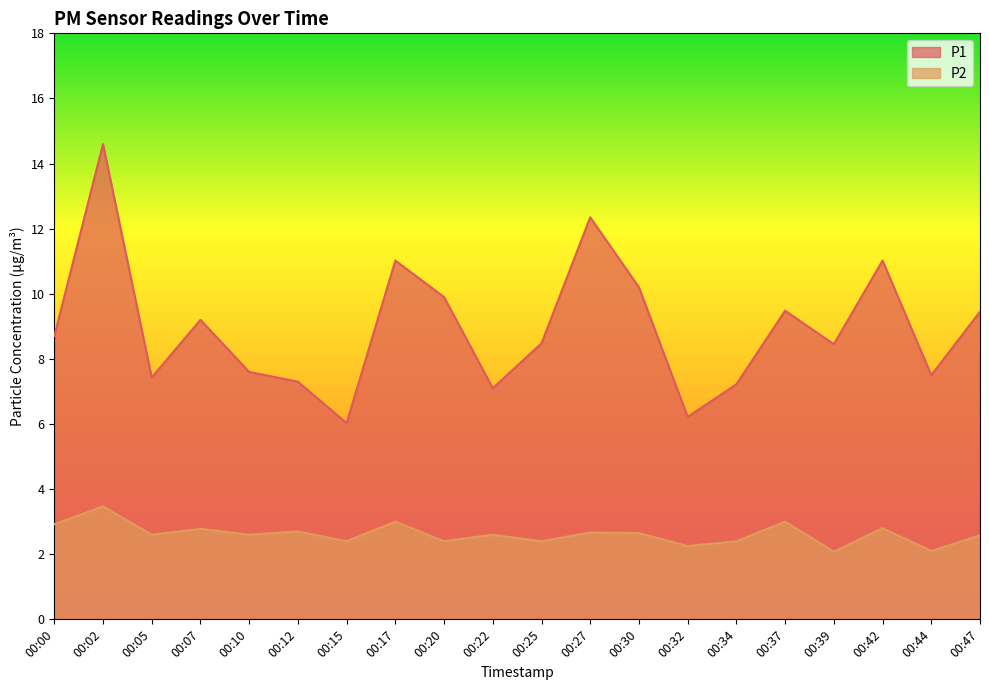

Reading left to right, what are all the values shown in this chart?

P1: 00:00=8.7	00:02=14.6	00:05=7.4	00:07=9.2	00:10=7.6	00:12=7.3	00:15=6.0	00:17=11.0	00:20=9.9	00:22=7.1	00:25=8.5	00:27=12.3	00:30=10.2	00:32=6.2	00:34=7.2	00:37=9.5	00:39=8.4	00:42=11.0	00:44=7.5	00:47=9.4
P2: 00:00=2.9	00:02=3.5	00:05=2.6	00:07=2.8	00:10=2.6	00:12=2.7	00:15=2.4	00:17=3.0	00:20=2.4	00:22=2.6	00:25=2.4	00:27=2.7	00:30=2.6	00:32=2.2	00:34=2.4	00:37=3.0	00:39=2.1	00:42=2.8	00:44=2.1	00:47=2.6